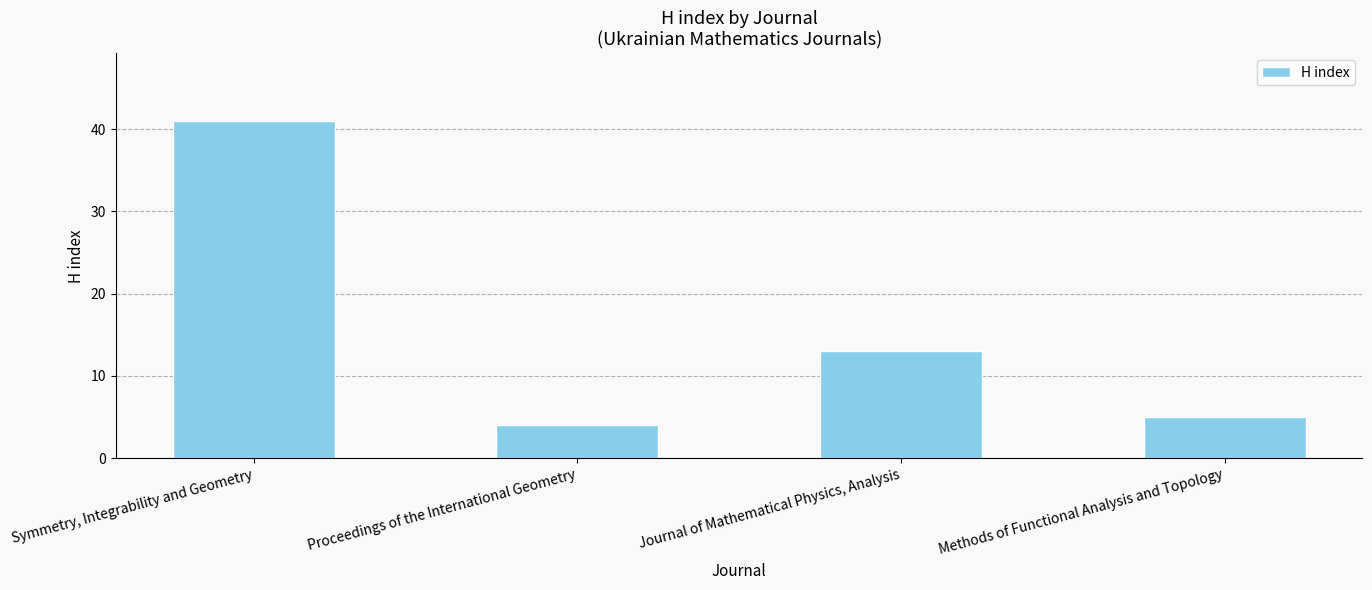

Read the value at Symmetry, Integrability and Geometry.

41